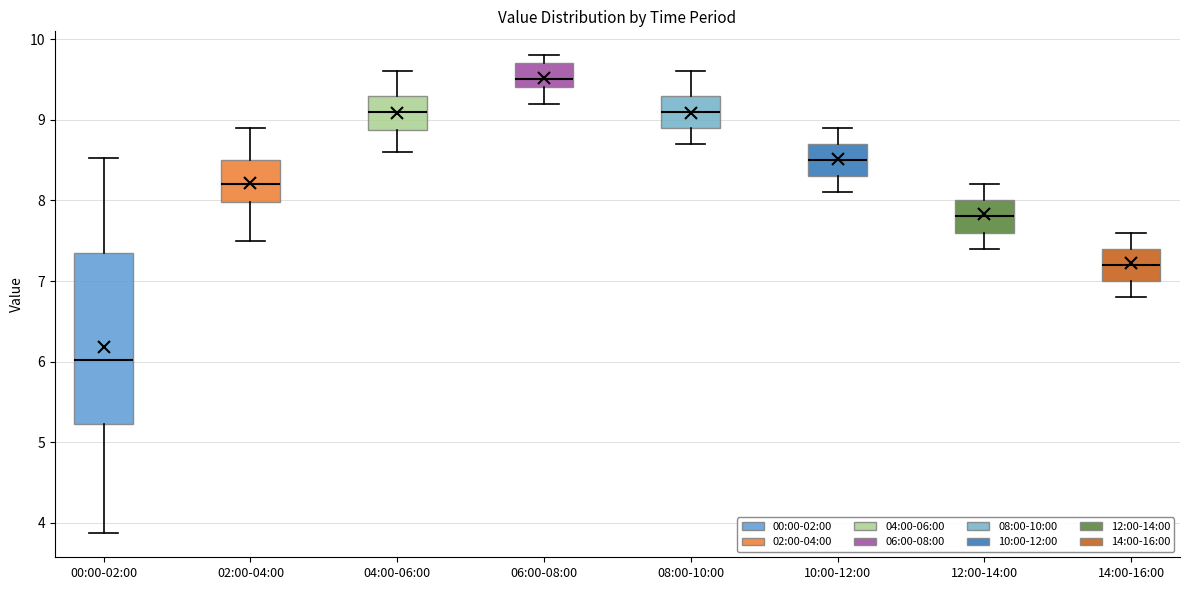

Reading left to right, read every box against the y-axis: the position of its median line, the range the box covers, and the ends of its whiskers. The values are not printed on the chart, so give them approximately, as read against the axis.

00:00-02:00: median 6.0, box 5.2 to 7.4, whiskers 3.9 to 8.5
02:00-04:00: median 8.2, box 8.0 to 8.5, whiskers 7.5 to 8.9
04:00-06:00: median 9.1, box 8.9 to 9.3, whiskers 8.6 to 9.6
06:00-08:00: median 9.5, box 9.4 to 9.7, whiskers 9.2 to 9.8
08:00-10:00: median 9.1, box 8.9 to 9.3, whiskers 8.7 to 9.6
10:00-12:00: median 8.5, box 8.3 to 8.7, whiskers 8.1 to 8.9
12:00-14:00: median 7.8, box 7.6 to 8.0, whiskers 7.4 to 8.2
14:00-16:00: median 7.2, box 7.0 to 7.4, whiskers 6.8 to 7.6